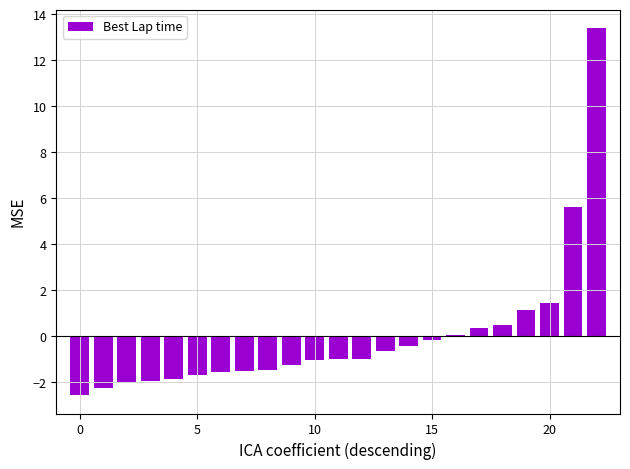

What is the maximum value shown in the chart?

13.4